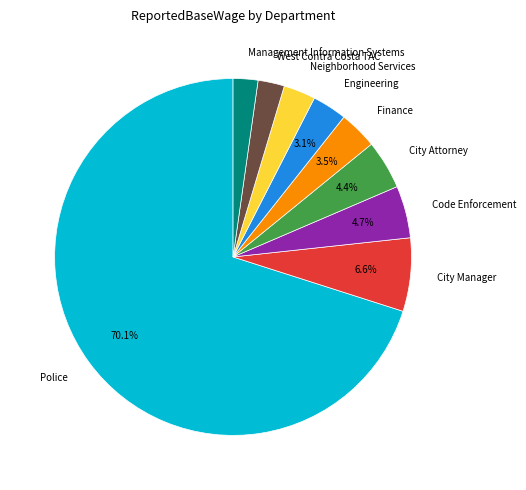

How many segments does this pie chart have?

9